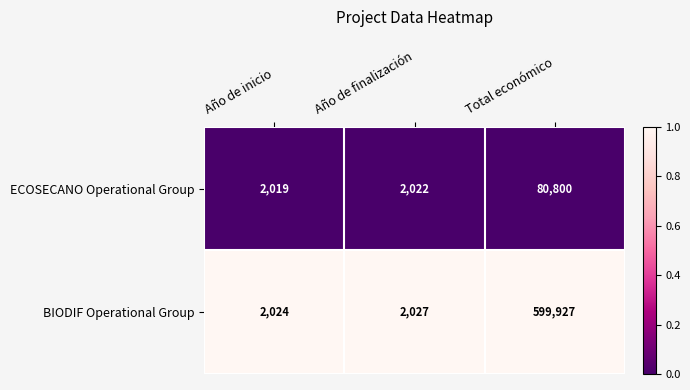

Reading left to right, transcribe all the data shown in this chart.

ECOSECANO Operational Group: Año de inicio=2019	Año de finalización=2022	Total económico=80800
BIODIF Operational Group: Año de inicio=2024	Año de finalización=2027	Total económico=599927